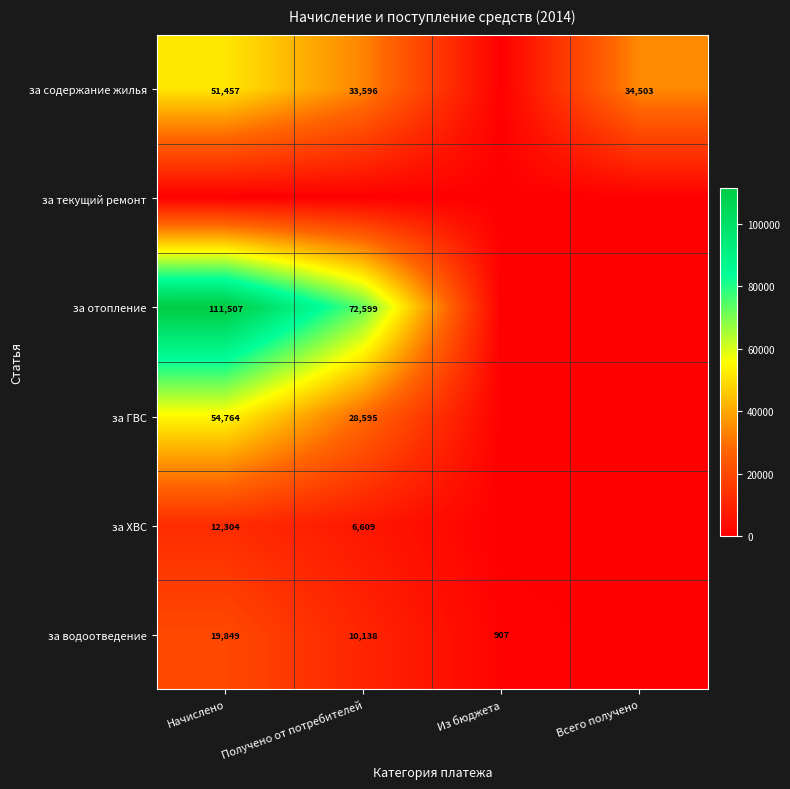

What is the sum of the за водоотведение values at Получено от потребителей and Из бюджета?

11045